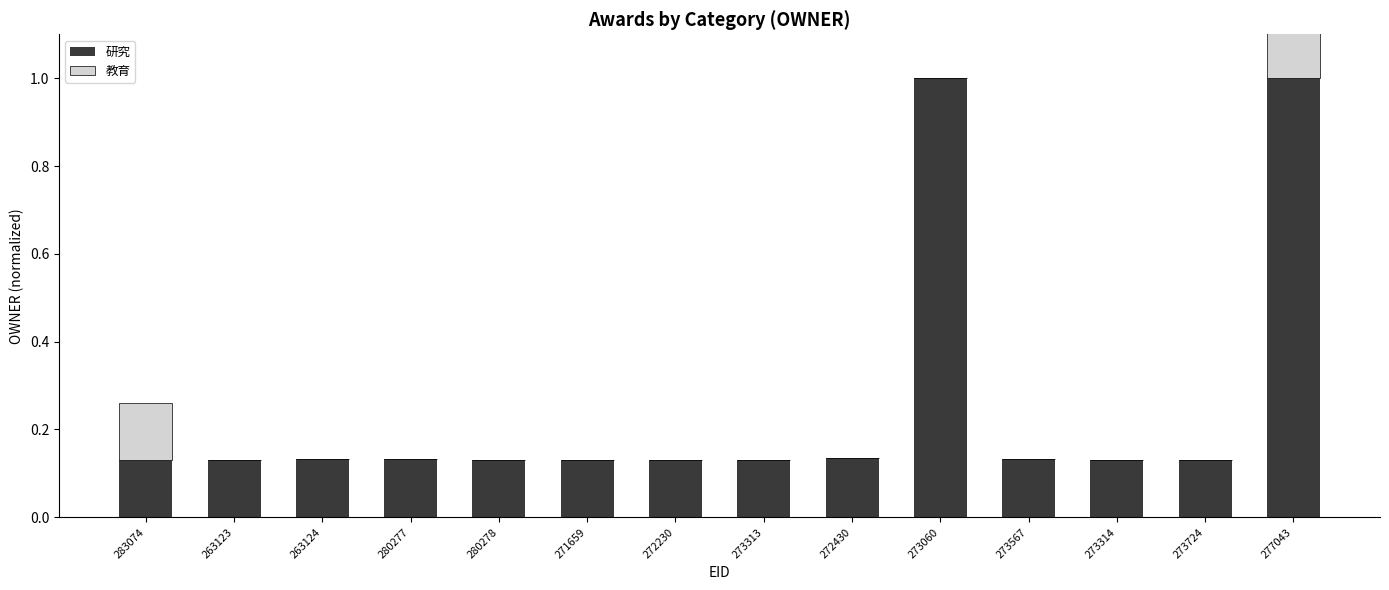

Which series has the largest total across all categories?

研究